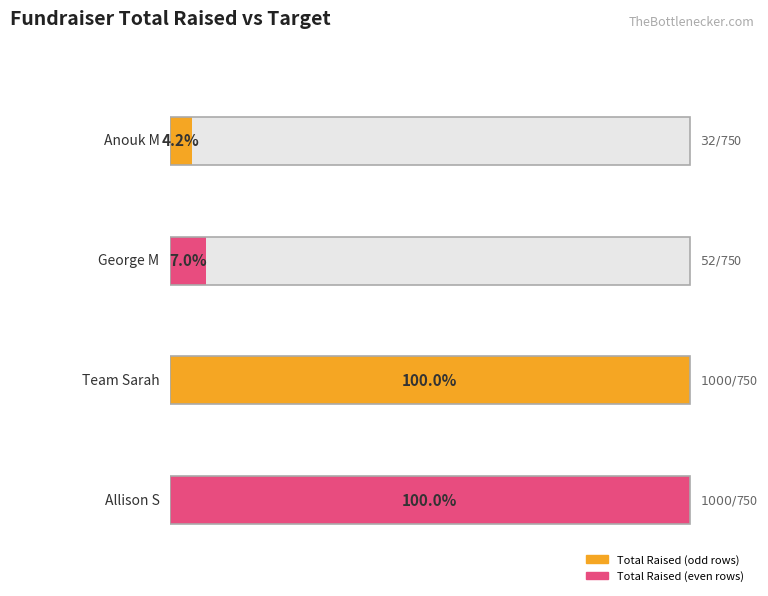

Are the bars horizontal?

Yes